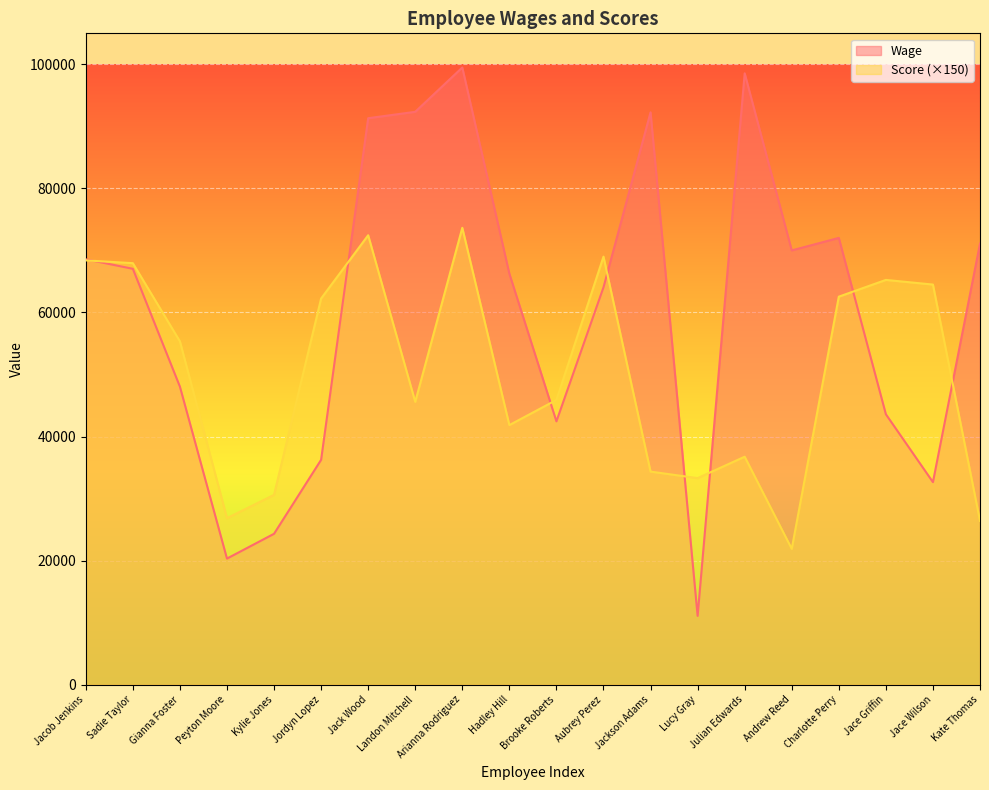

Which has a higher value, Jordyn Lopez or Andrew Reed?

Andrew Reed